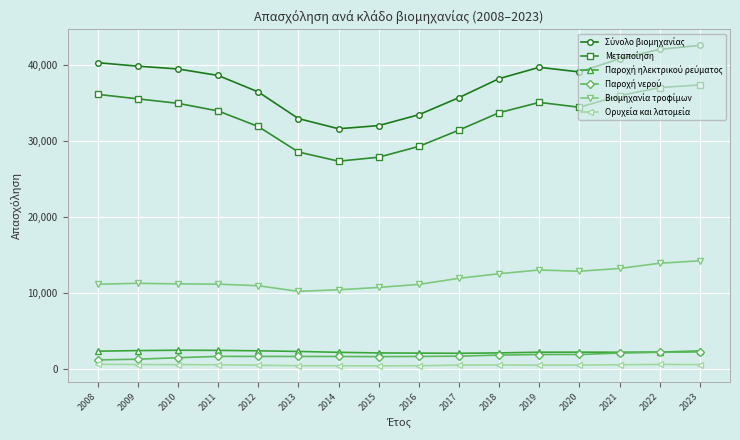

What is the greatest value displayed?

42618